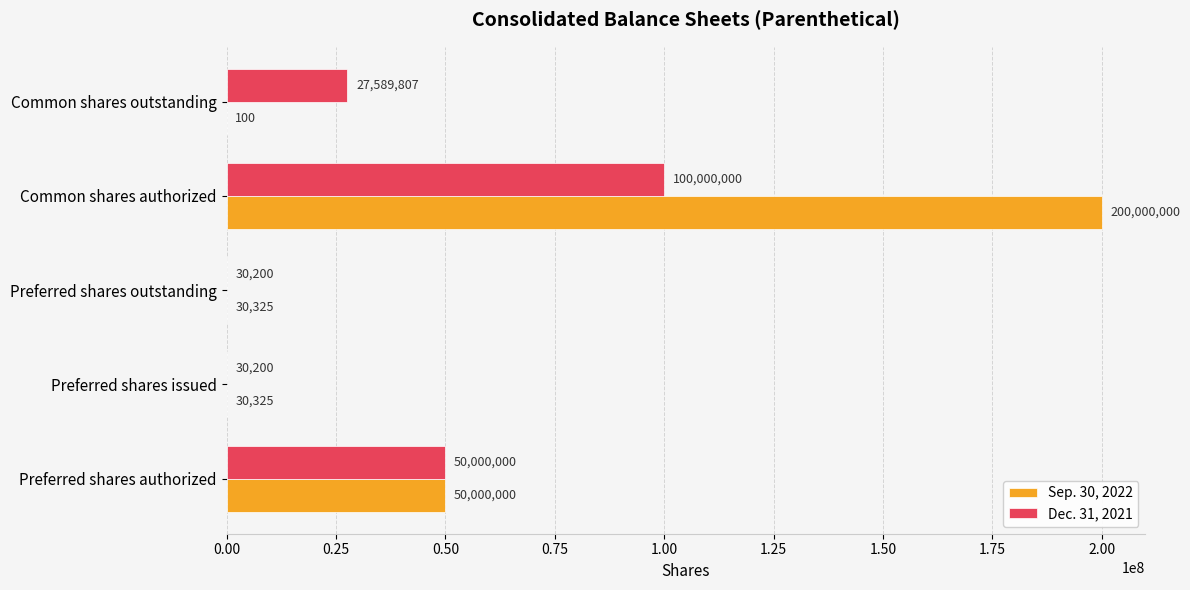

Is the value of Sep. 30, 2022 at Common shares outstanding greater than the value of Dec. 31, 2021 at Preferred shares outstanding?

No